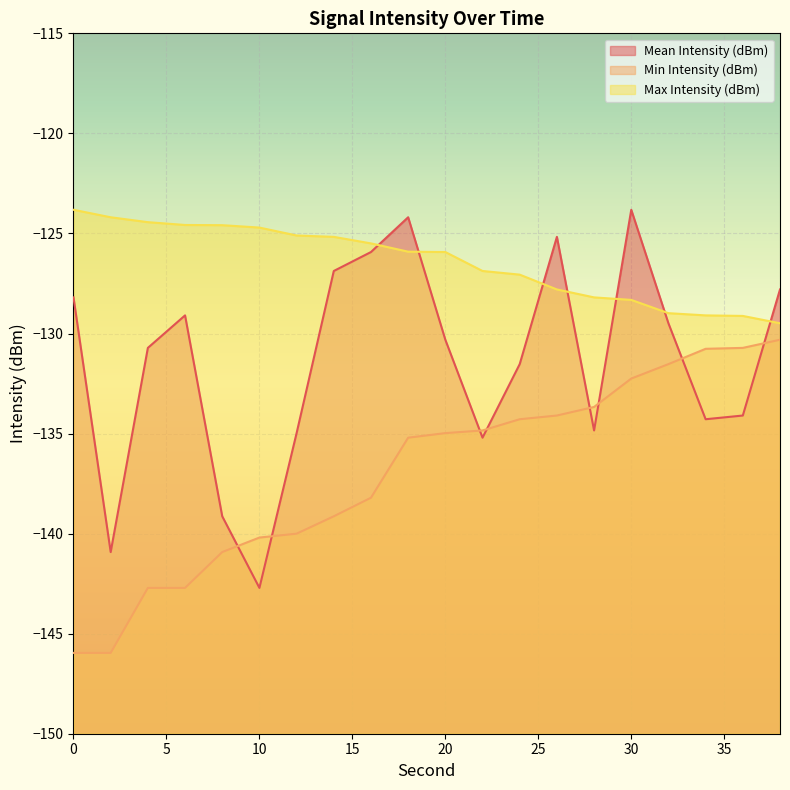

What is the greatest value displayed?

-123.8